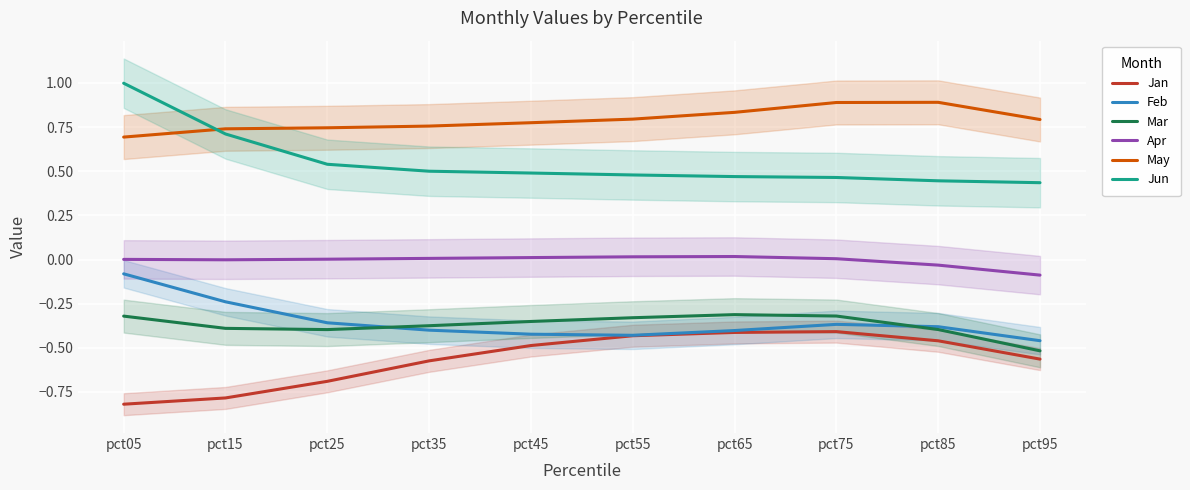

What is the average value of the Jun series?

0.6